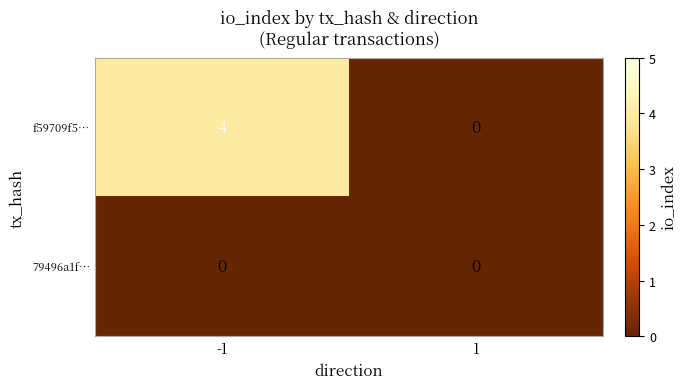

Reading left to right, transcribe all the data shown in this chart.

f59709f5…: -1=4	1=0
79496a1f…: -1=0	1=0